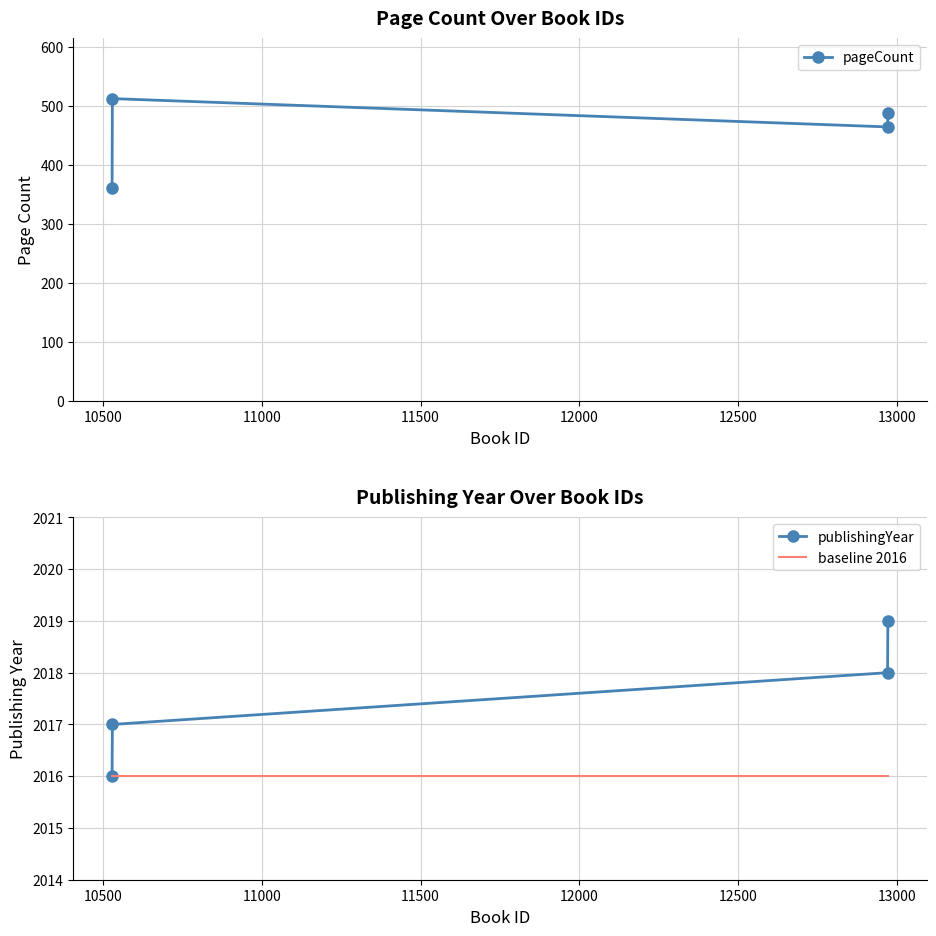

Reading left to right, list all the values displayed in this chart.

pageCount: 360	512	464	488
publishingYear: 2016	2017	2018	2019
baseline 2016: 2016	2016	2016	2016